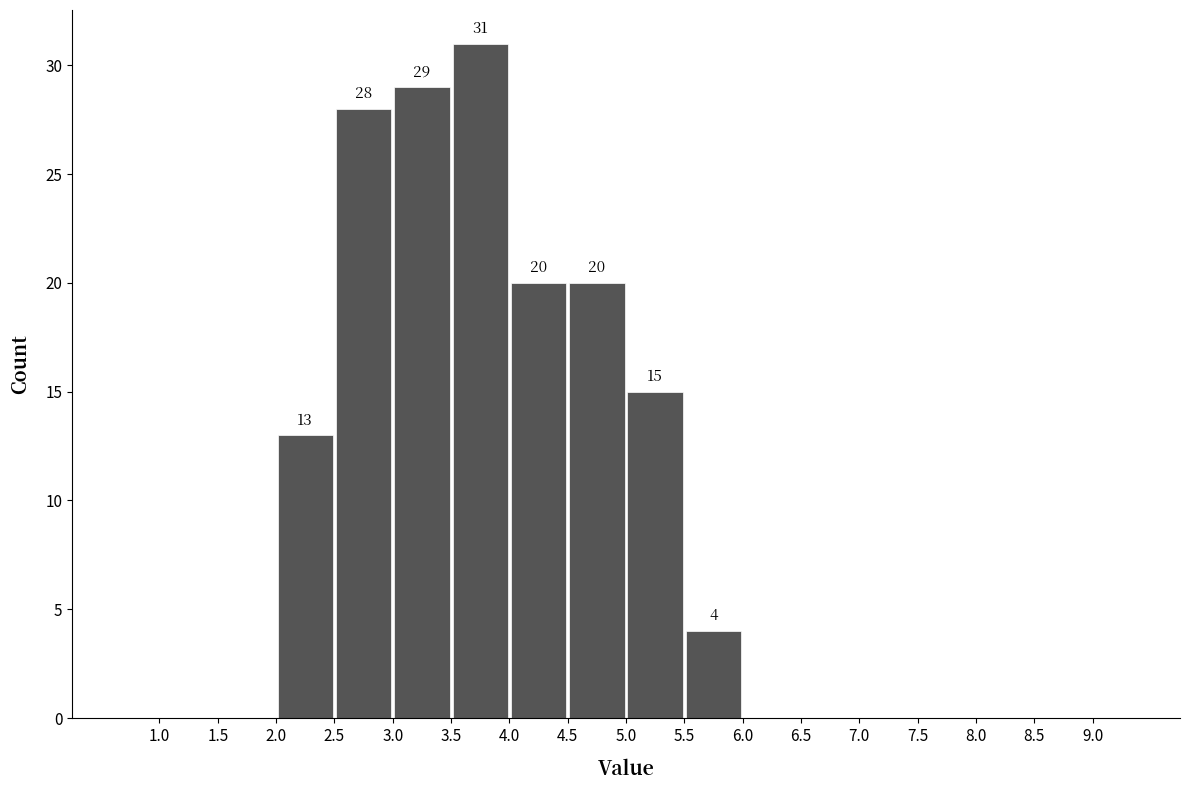

Which range on the x-axis has the tallest bar?

3.5 to 4.0